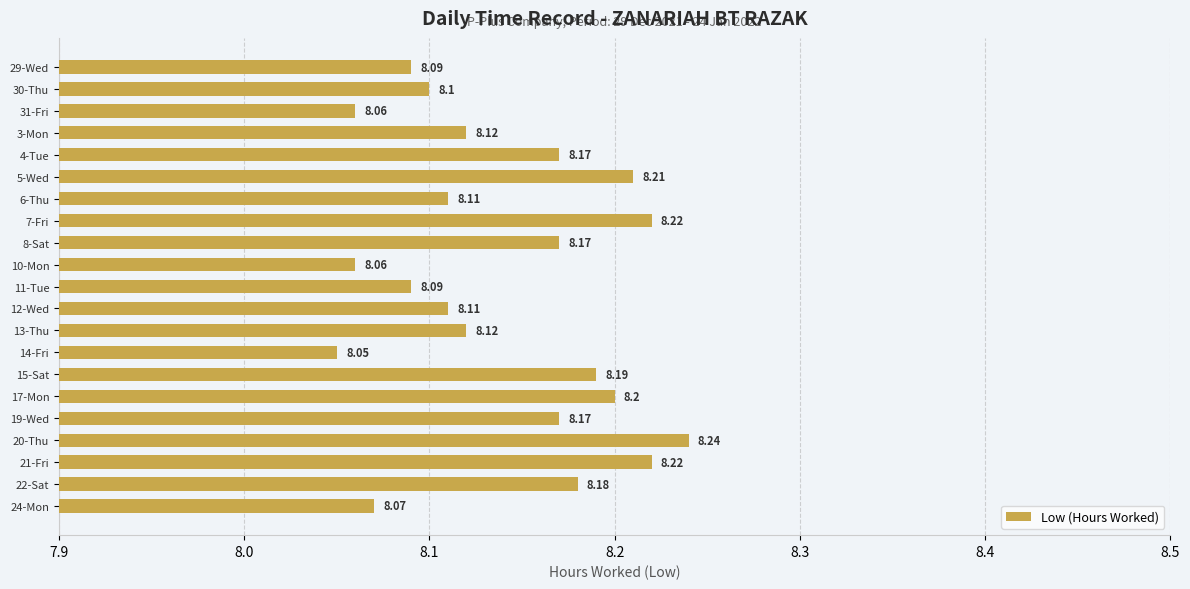

At which category does the chart reach its peak across all series?

20-Thu